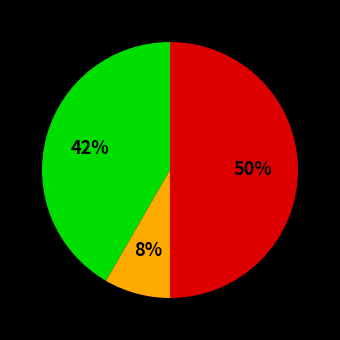

To the nearest percent, what is the average slice percentage?

33%